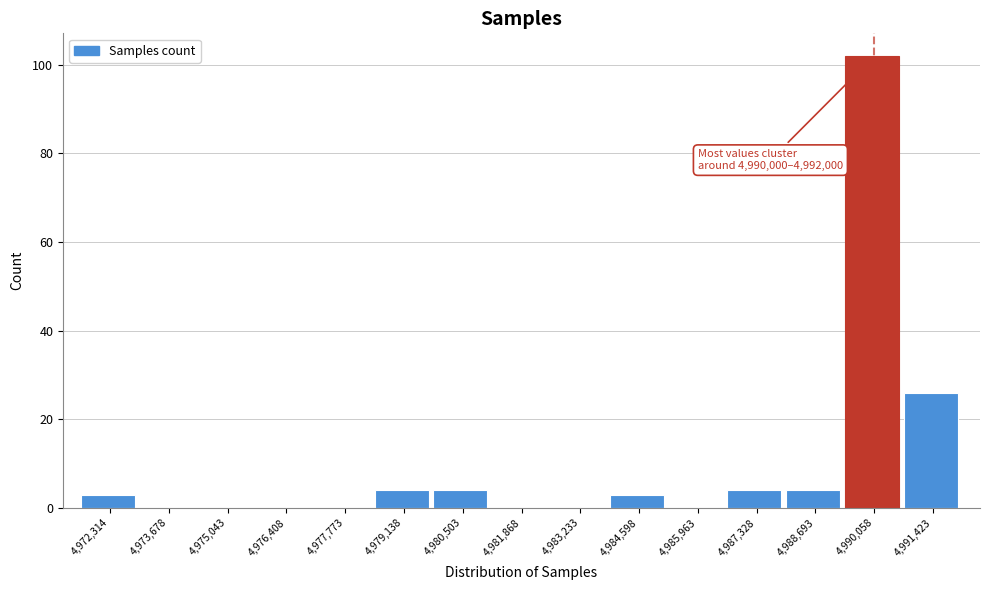

Reading right to left, what are all the values shown in this chart?

4,991,423=26	4,990,058=102	4,988,693=4	4,987,328=4	4,985,963=0	4,984,598=3	4,983,233=0	4,981,868=0	4,980,503=4	4,979,138=4	4,977,773=0	4,976,408=0	4,975,043=0	4,973,678=0	4,972,314=3